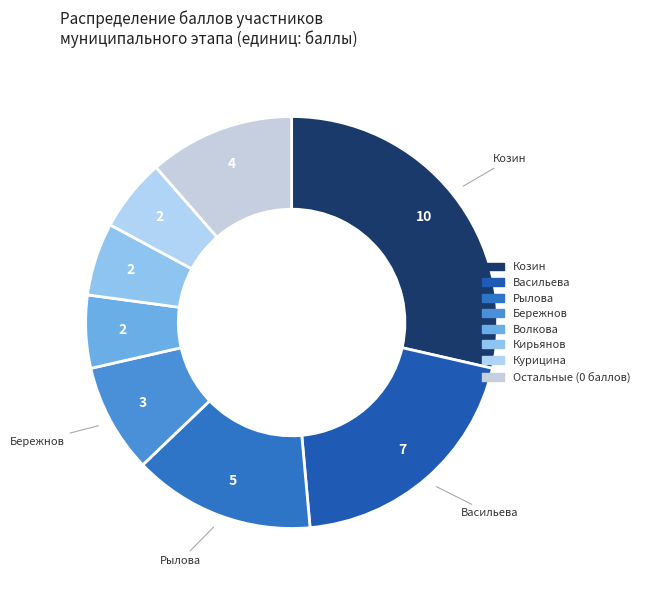

Count the number of slices in the pie.

8